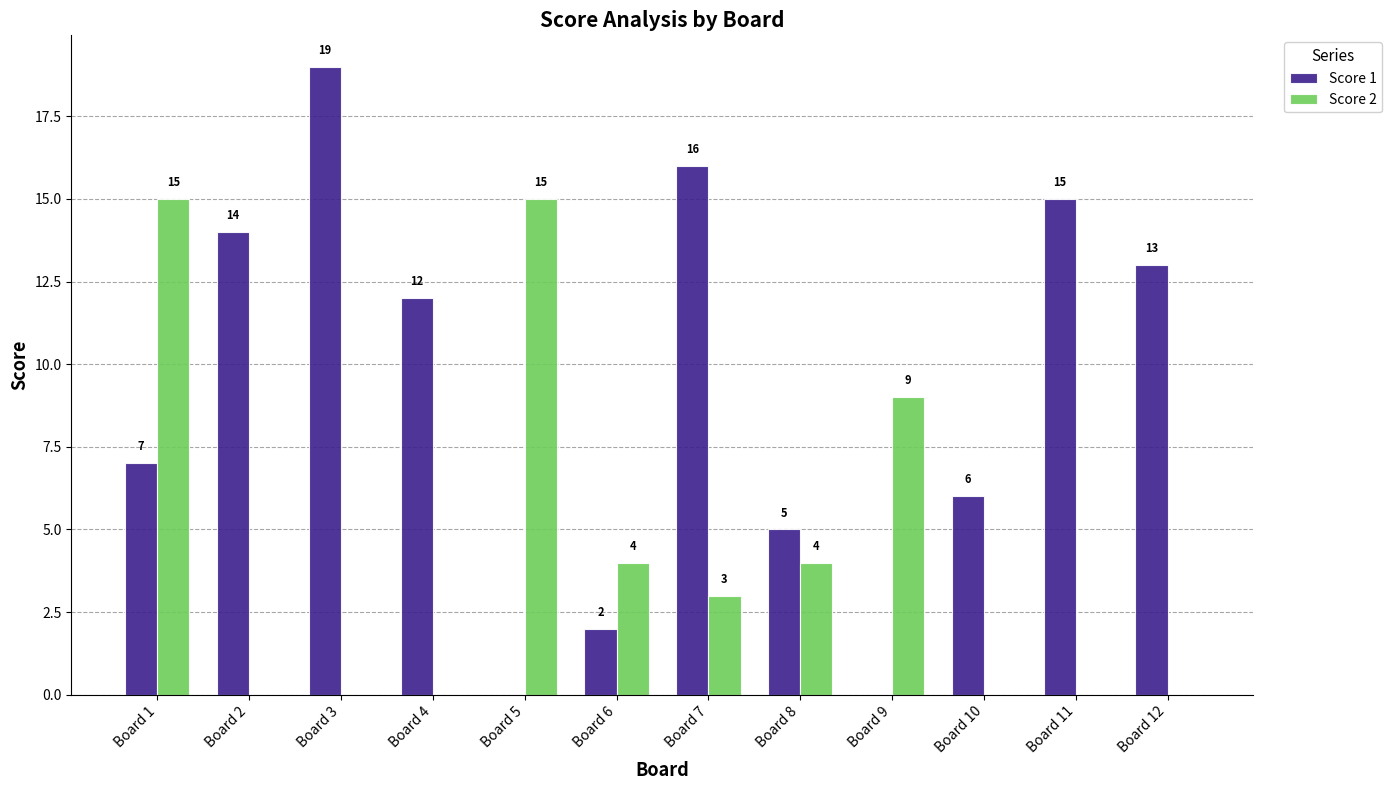

How many distinct data groups are displayed?

2